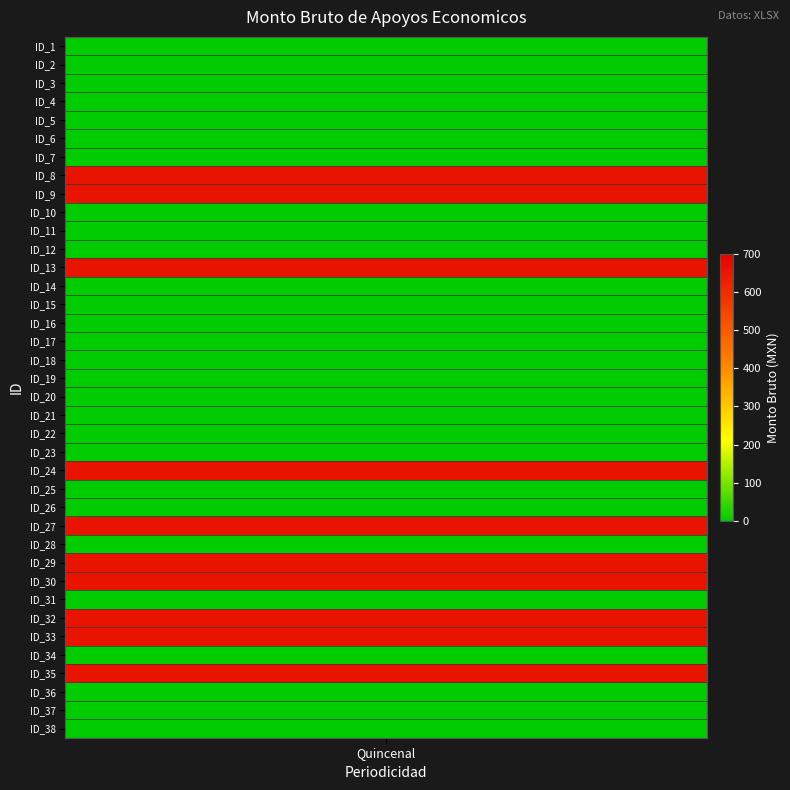

List the labels in order of value, smallest first.

ID_1, ID_2, ID_3, ID_4, ID_5, ID_6, ID_7, ID_10, ID_11, ID_12, ID_14, ID_15, ID_16, ID_17, ID_18, ID_19, ID_20, ID_21, ID_22, ID_23, ID_25, ID_26, ID_28, ID_31, ID_34, ID_36, ID_37, ID_38, ID_8, ID_9, ID_13, ID_24, ID_27, ID_29, ID_30, ID_32, ID_33, ID_35